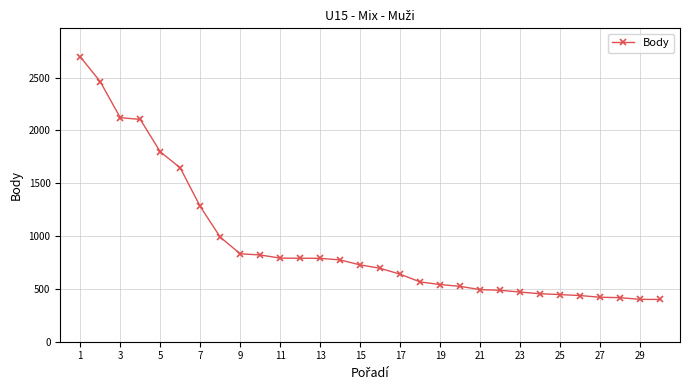

What is the average value?

934